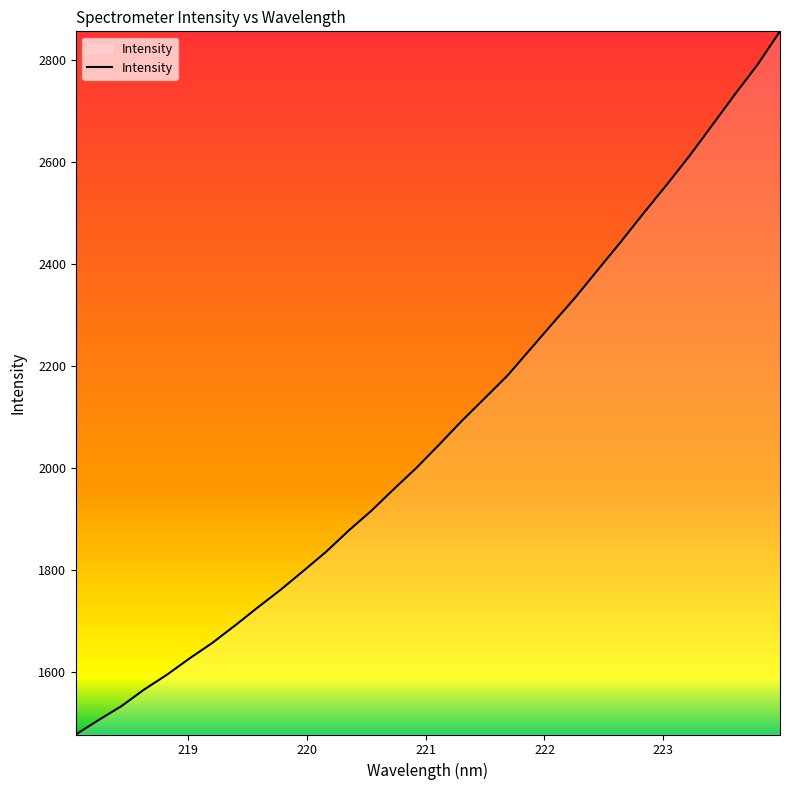

What is the greatest value displayed?

2856.8